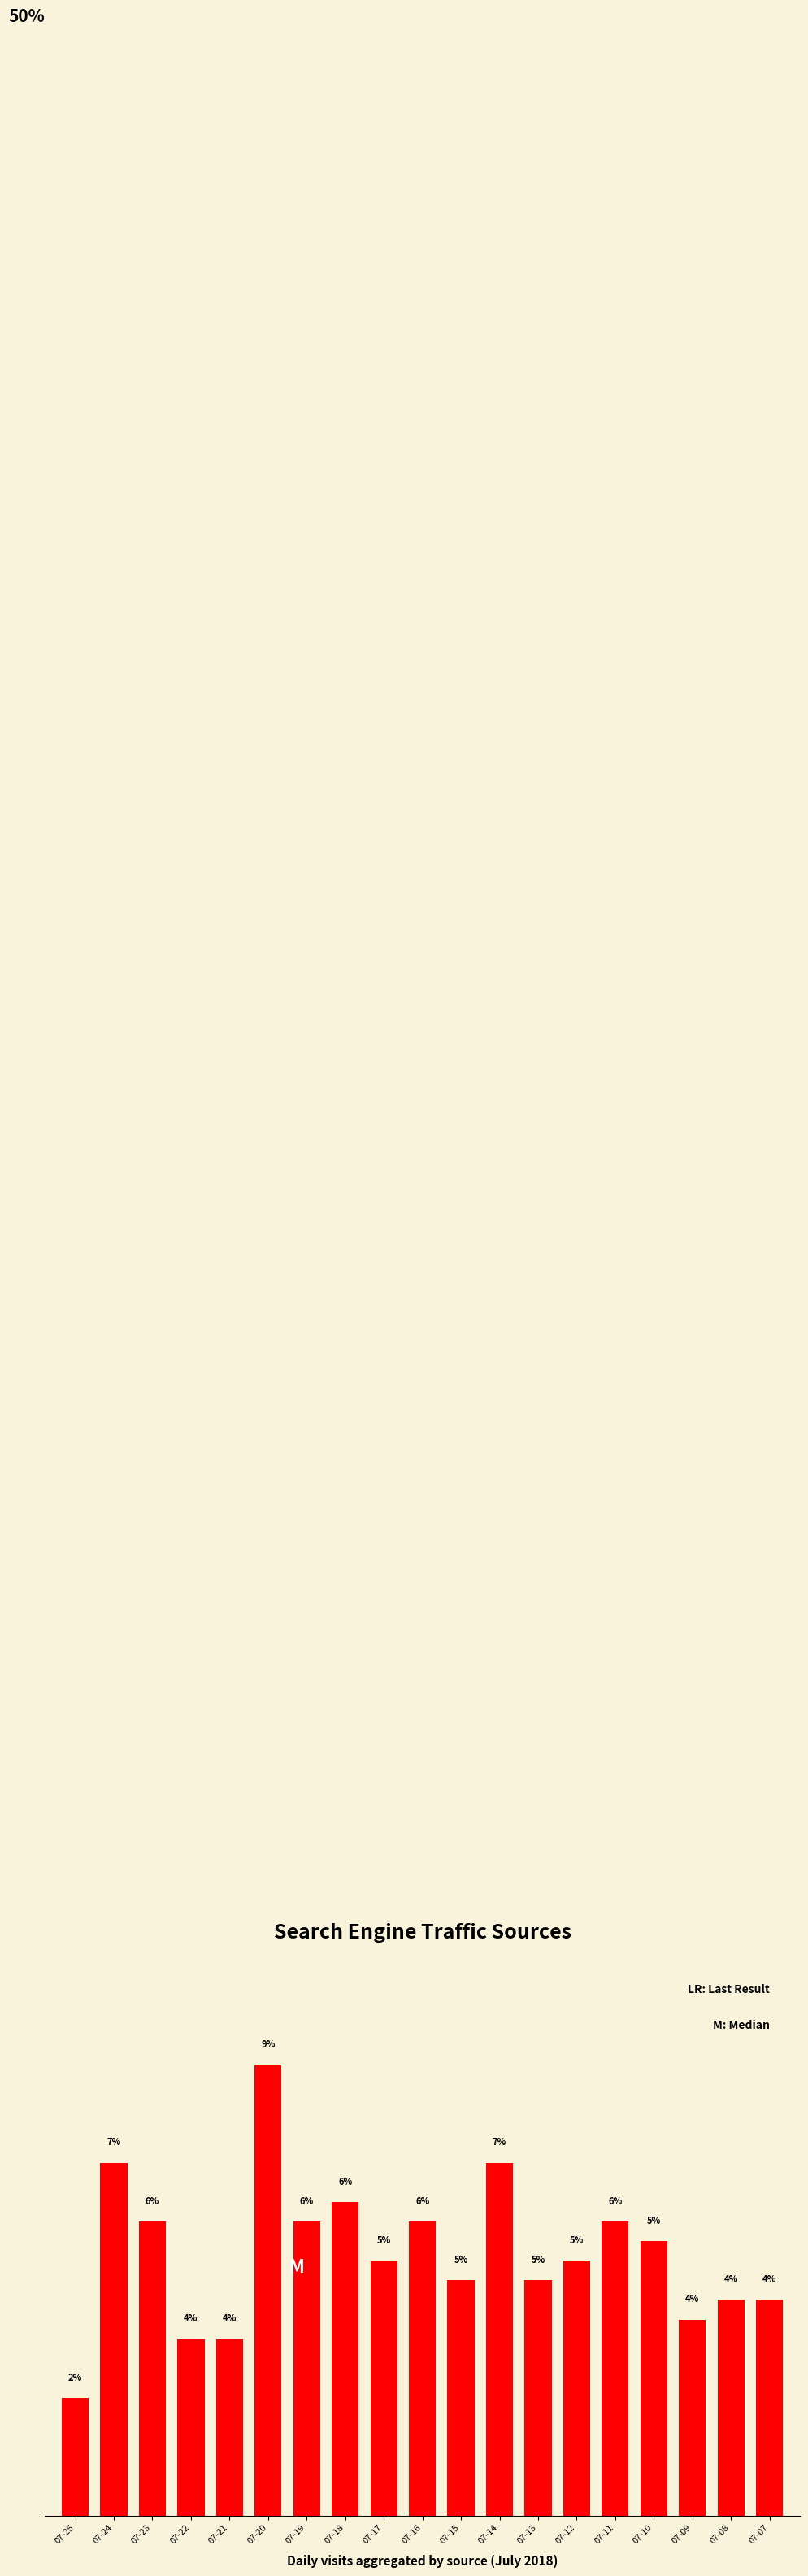

Are the bars horizontal?

No